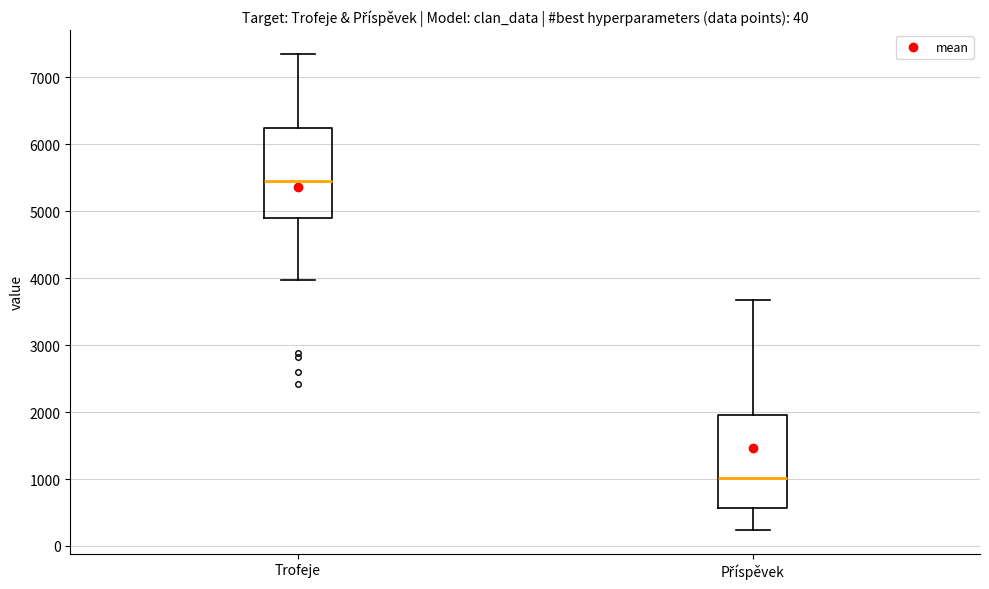

Reading left to right, transcribe this box plot: for each box, give where its median line is, the range the box spans, and where its two whiskers end, as read against the y-axis. The values are not printed on the chart, so give them approximately, as read against the axis.

Trofeje: median 5500, box 4900 to 6200, whiskers 4000 to 7400
Příspěvek: median 1000, box 600 to 2000, whiskers 200 to 3700